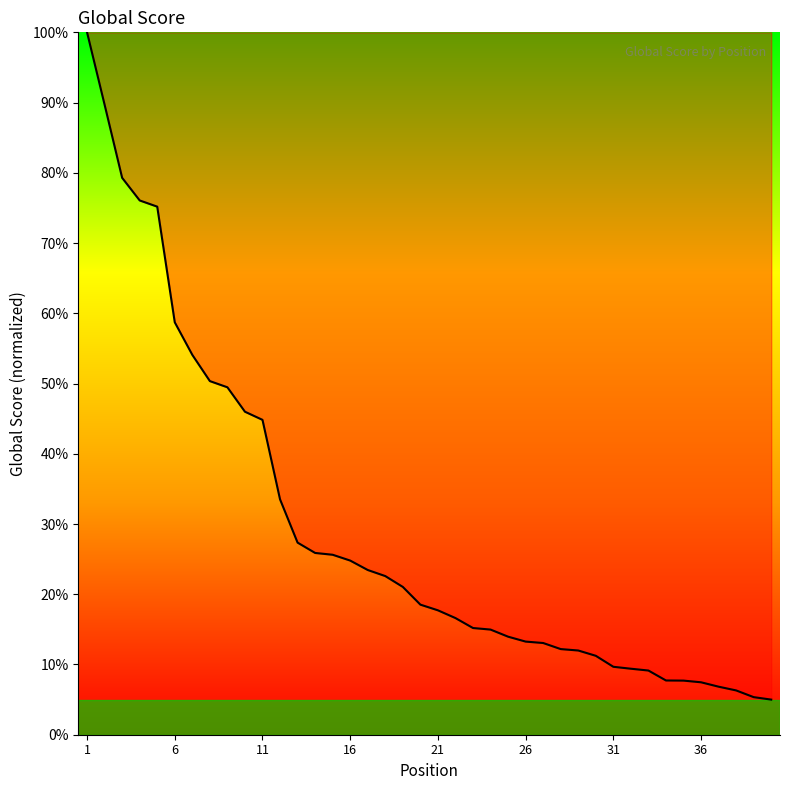

What is the minimum value shown in the chart?

5.0